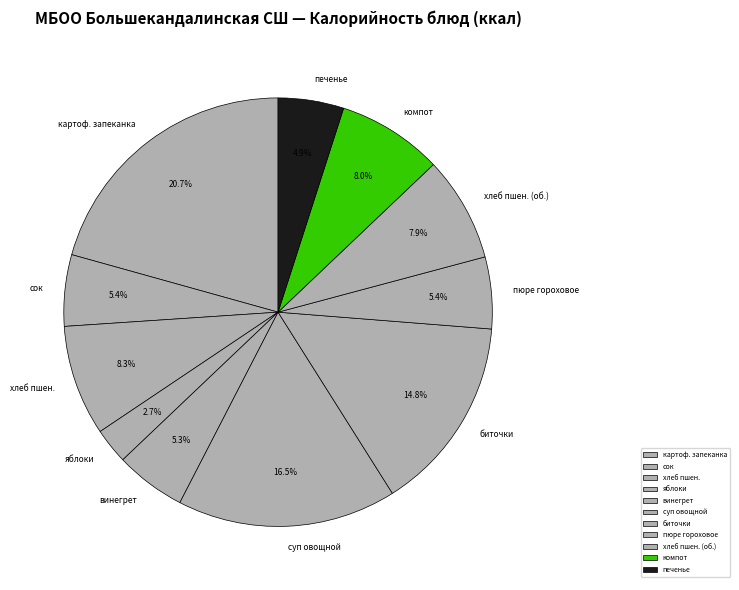

True or false: сок accounts for 5% of the total.

True